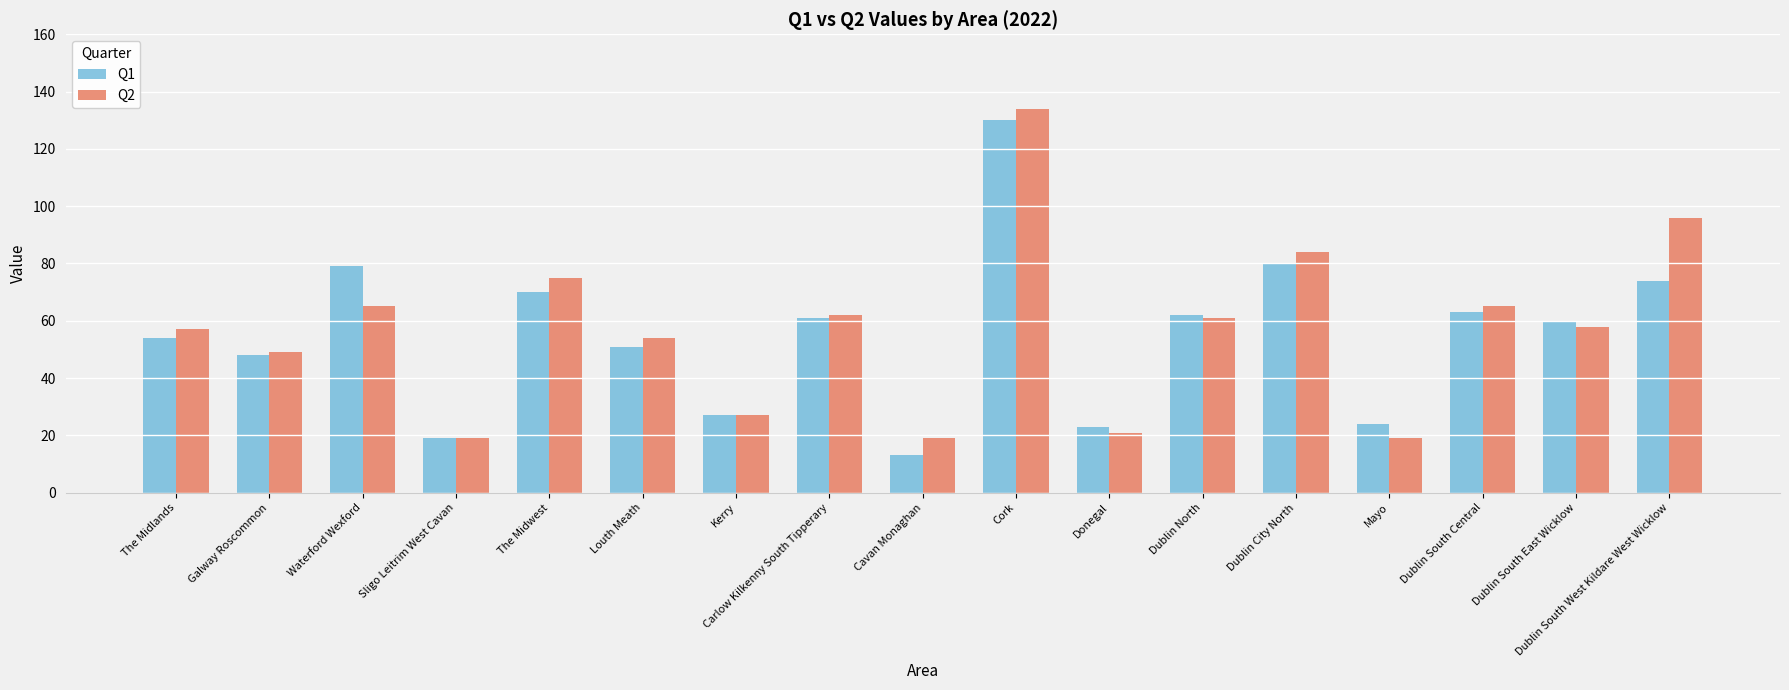

What is the maximum value shown in the chart?

134